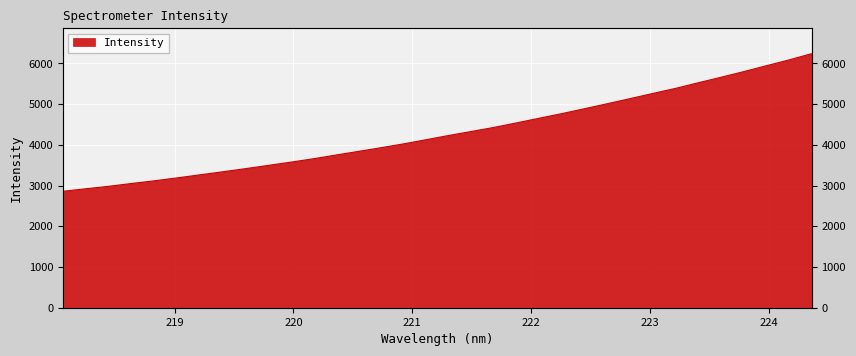

List the labels in order of value, smallest first.

218.0596, 218.2508, 218.442, 218.6332, 218.8244, 219.0156, 219.2067, 219.3979, 219.589, 219.7801, 219.9712, 220.1623, 220.3533, 220.5444, 220.7354, 220.9264, 221.1174, 221.3083, 221.4993, 221.6902, 221.8812, 222.0721, 222.263, 222.4538, 222.6447, 222.8355, 223.0264, 223.2172, 223.408, 223.5987, 223.7895, 223.9802, 224.1709, 224.3616